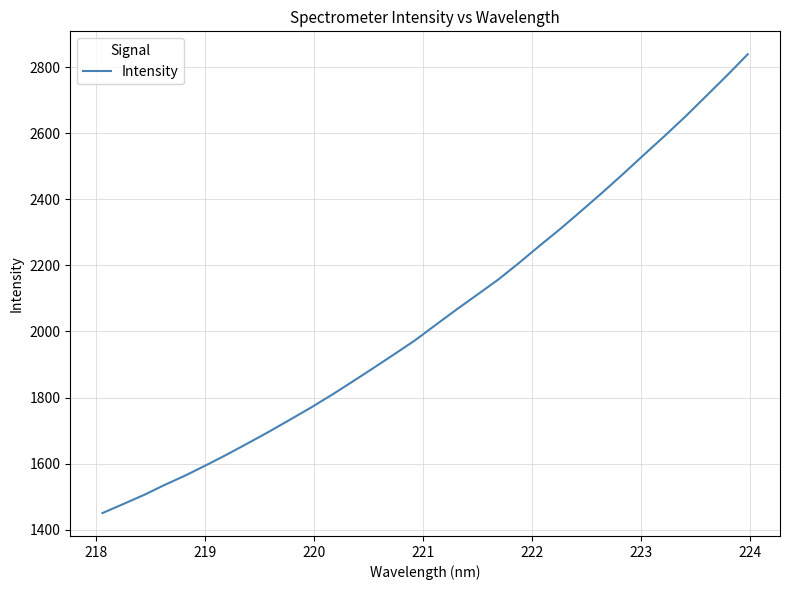

Reading left to right, extract all data points from this chart.

1450.0	1477.4	1505.2	1535.7	1564.5	1595.9	1628.3	1662.3	1696.8	1732.9	1769.3	1807.8	1848.2	1889.2	1930.8	1973.1	2020.1	2066.7	2111.7	2157.2	2207.6	2260.2	2311.6	2365.6	2420.5	2477.0	2535.0	2592.3	2651.3	2713.2	2775.5	2839.9